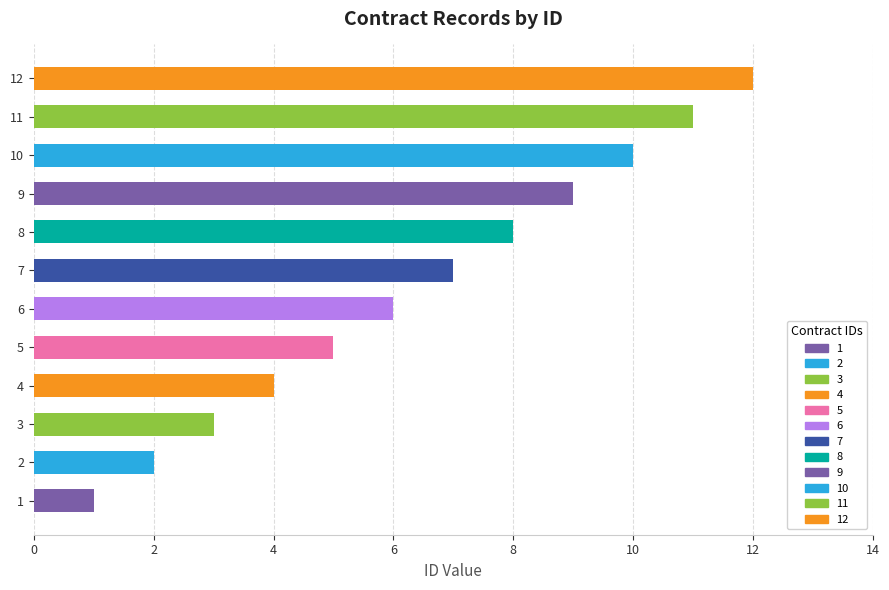

At which label is the value closest to 6?

6